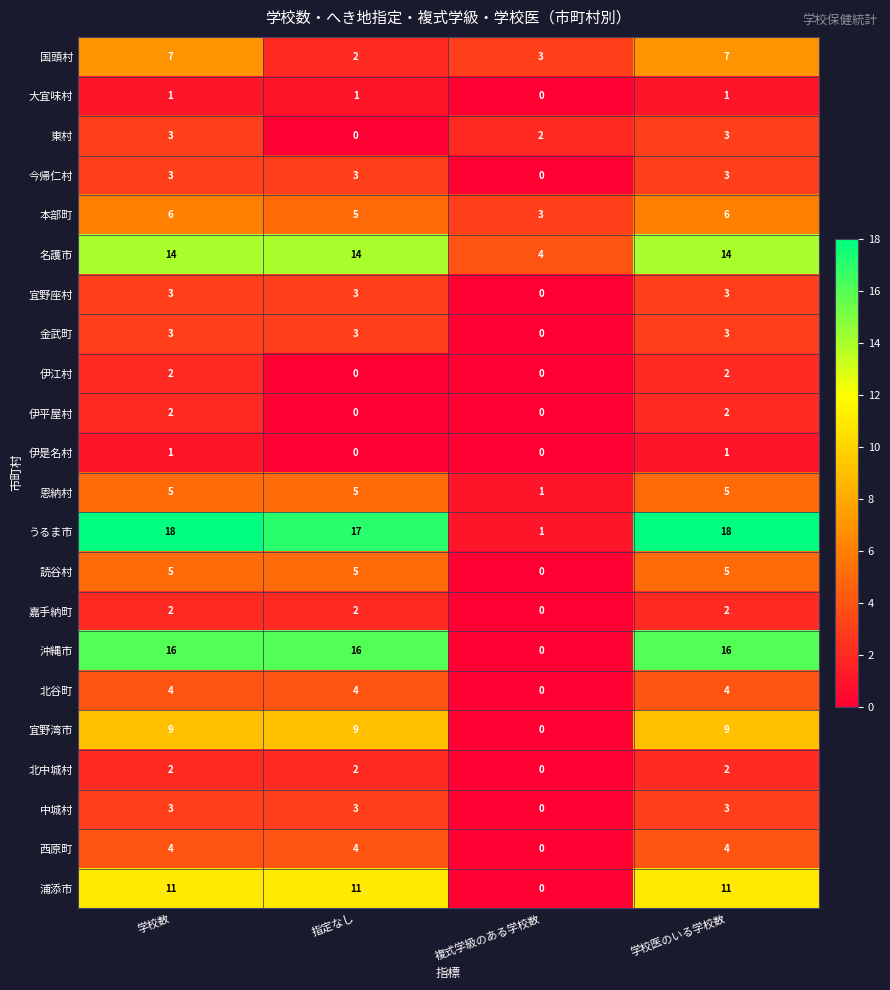

What is the approximate value of 金武町 at 指定なし?

3